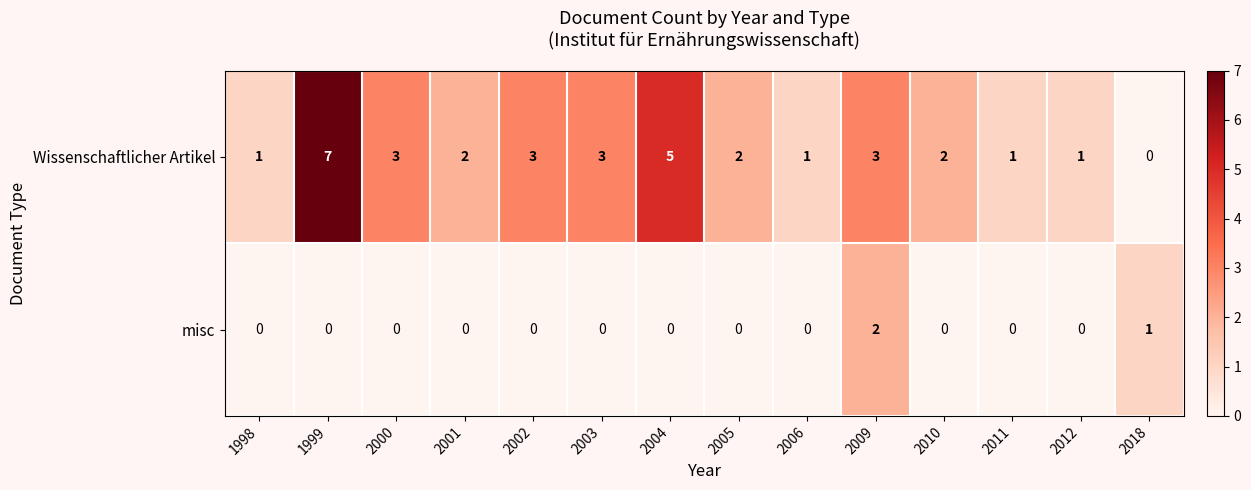

At which label is misc closest to 1?

2018